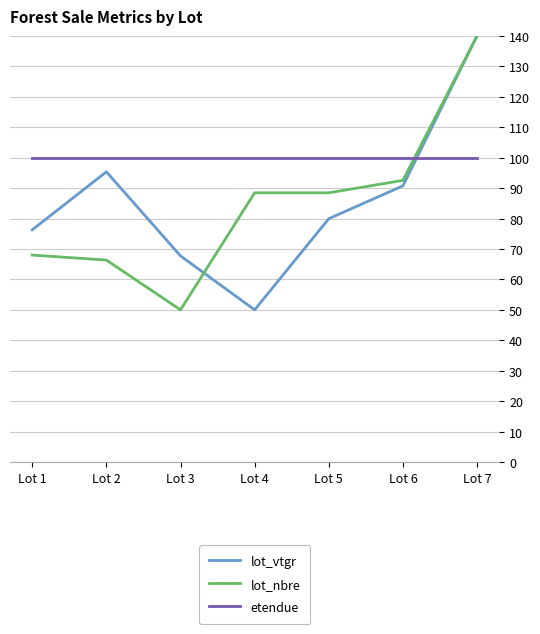

What is the difference between the lot_nbre values at Lot 1 and Lot 5?

20.5